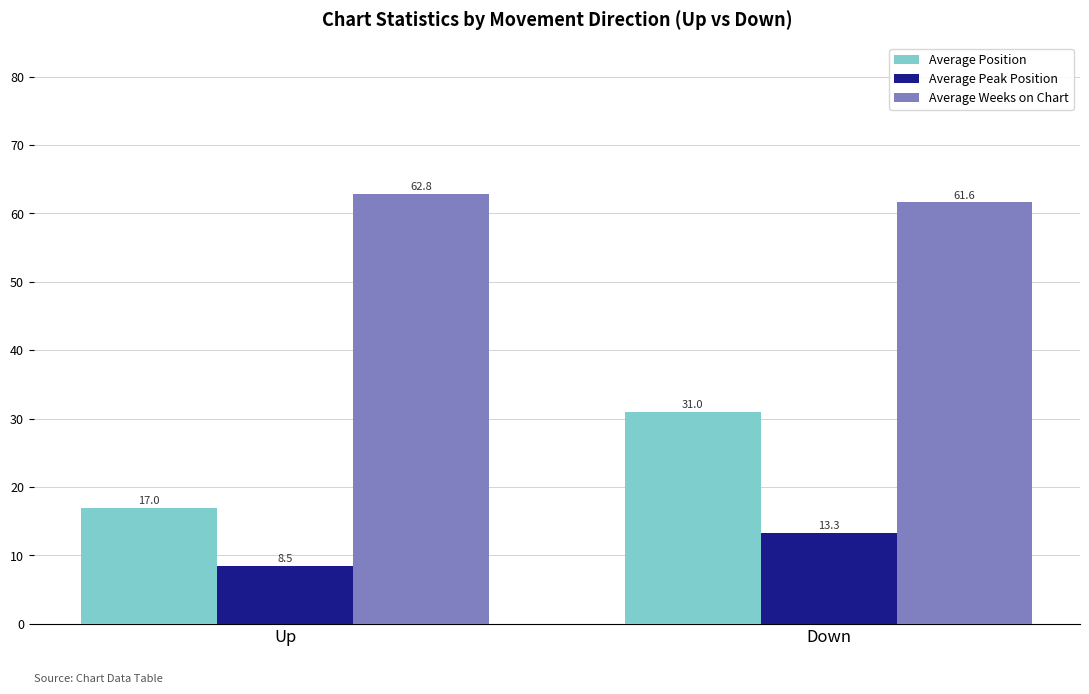

Reading left to right, extract all data points from this chart.

Average Position: Up=17.0	Down=31.0
Average Peak Position: Up=8.5	Down=13.3
Average Weeks on Chart: Up=62.8	Down=61.6